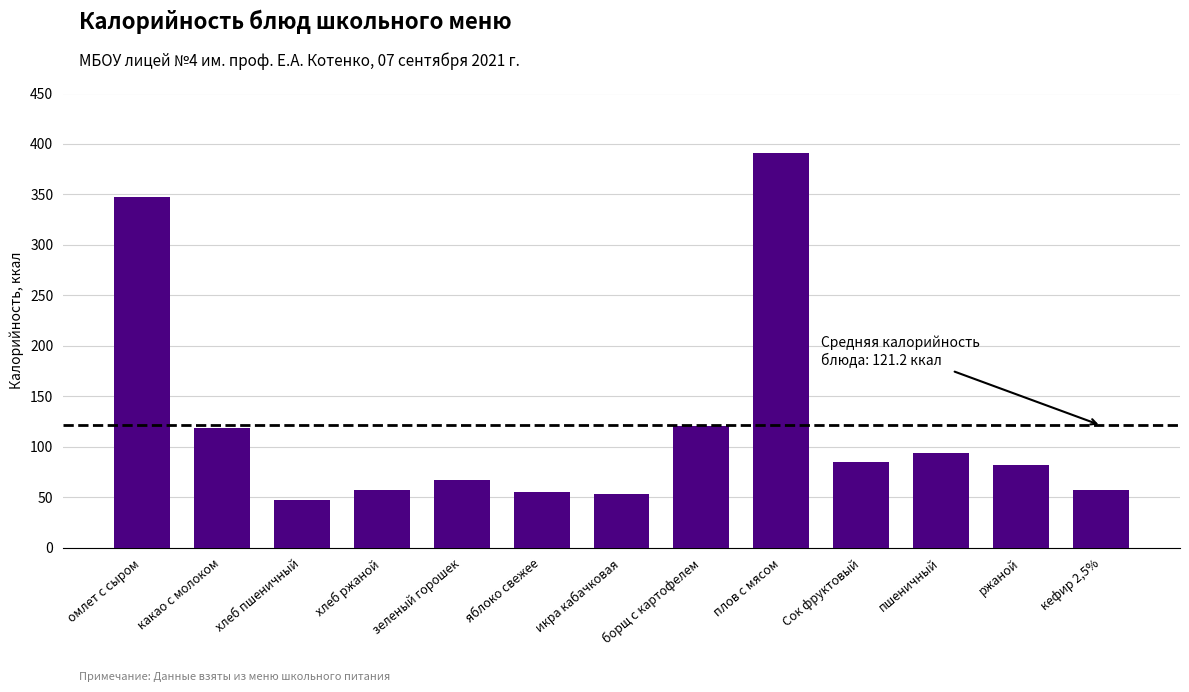

What position from the left is пшеничный?

11